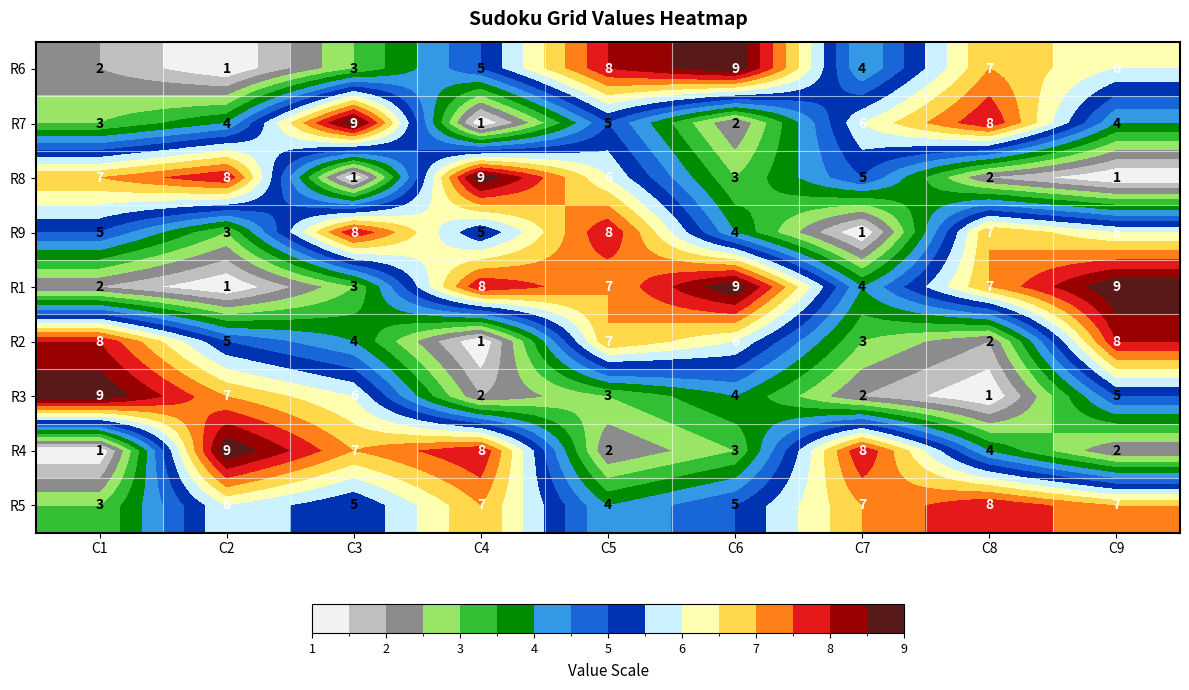

Which category has the lowest value in the R7 series?

C4